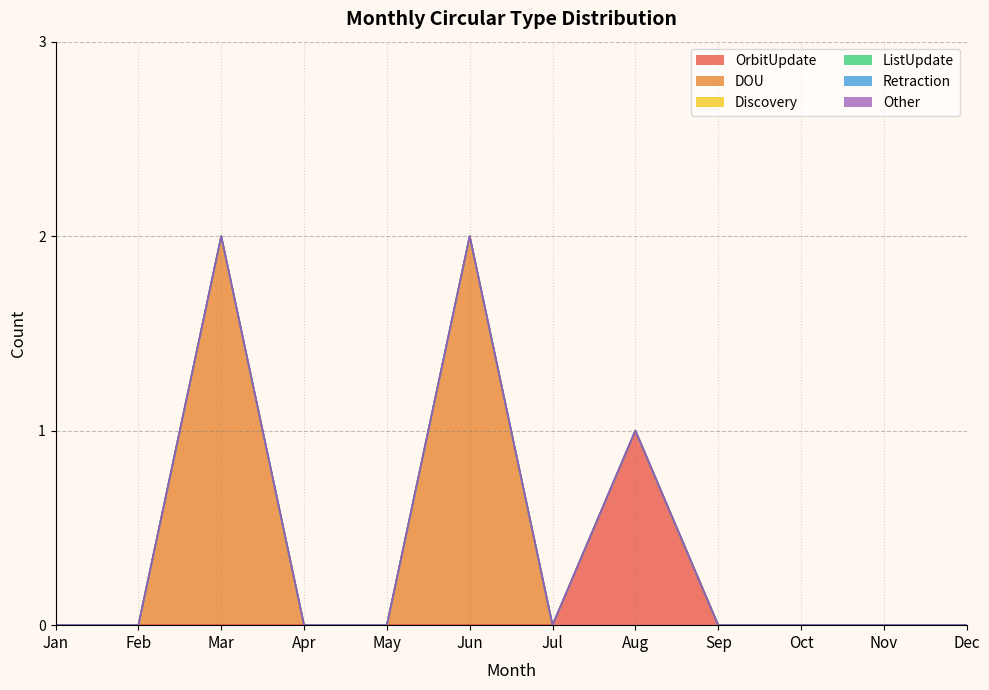

Where is ListUpdate nearest to the value 0?

Jan